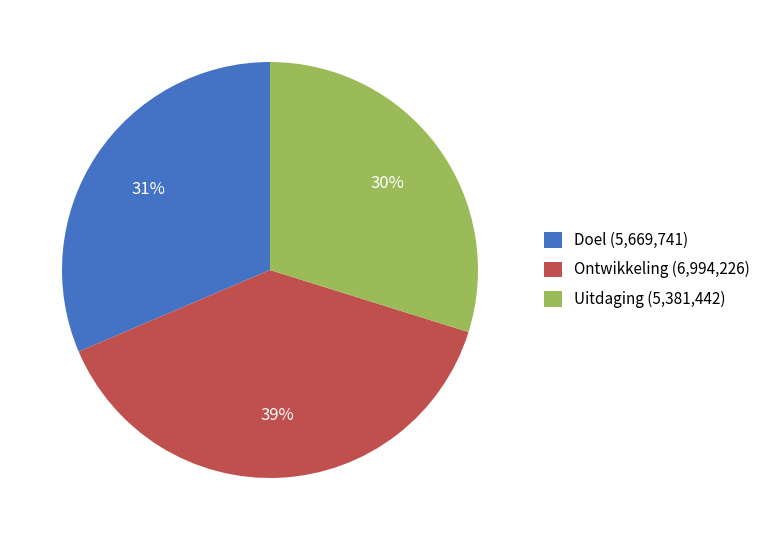

Combined, do Ontwikkeling and Doel account for over 50%?

Yes